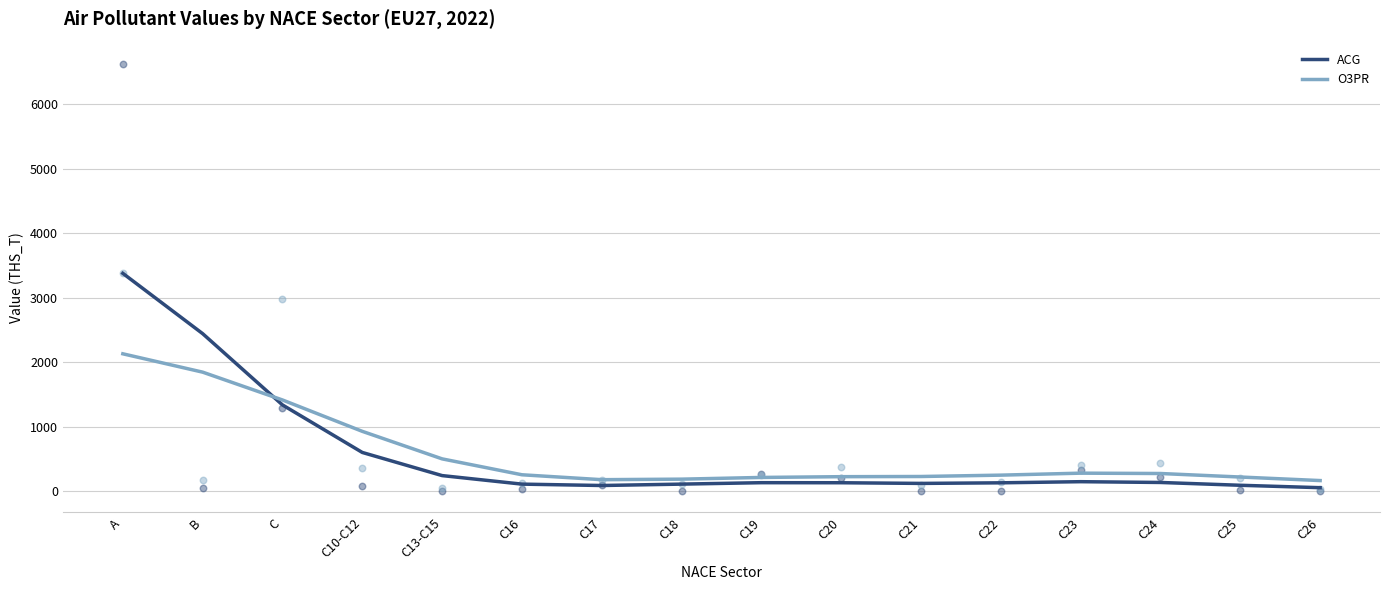

Which series reaches the maximum Y coordinate?

ACG